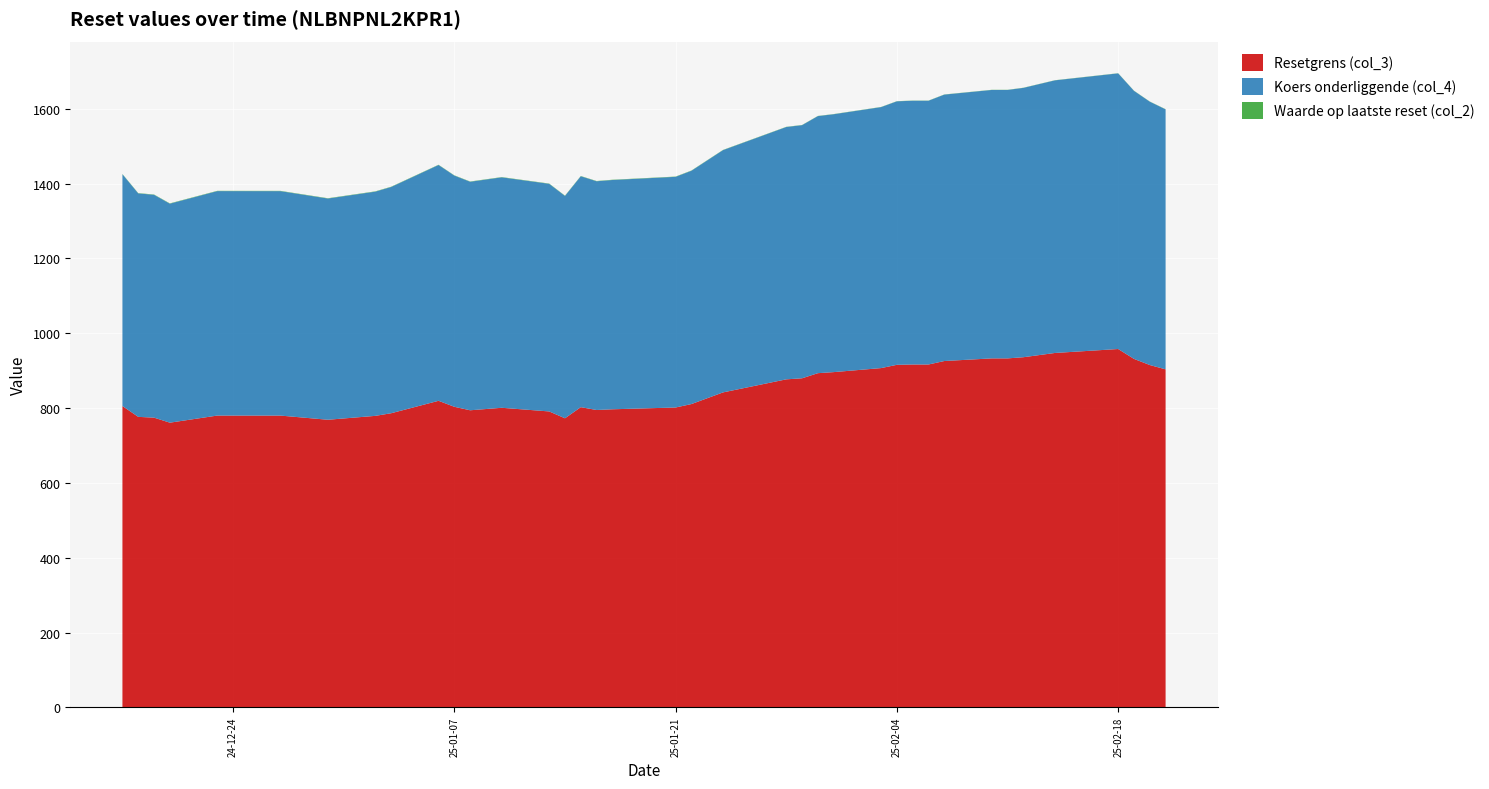

Reading left to right, what are all the values shown in this chart?

Resetgrens (col_3): 2024-12-17=805.3	2024-12-18=776.3	2024-12-19=774.2	2024-12-20=760.8	2024-12-23=779.8	2024-12-27=779.8	2024-12-30=768.6	2025-01-02=779.0	2025-01-03=786.0	2025-01-06=819.3	2025-01-07=803.3	2025-01-08=793.9	2025-01-10=800.6	2025-01-13=790.8	2025-01-14=772.5	2025-01-15=802.3	2025-01-16=794.7	2025-01-17=796.6	2025-01-21=801.4	2025-01-22=810.5	2025-01-24=841.7	2025-01-28=876.6	2025-01-29=879.4	2025-01-30=893.1	2025-01-31=895.9	2025-02-03=906.7	2025-02-04=915.4	2025-02-05=916.3	2025-02-06=916.3	2025-02-07=925.6	2025-02-10=932.6	2025-02-11=932.6	2025-02-12=935.7	2025-02-14=947.1	2025-02-18=957.7	2025-02-19=931.3	2025-02-20=914.9	2025-02-21=903.3
Koers onderliggende (col_4): 2024-12-17=619.4	2024-12-18=597.2	2024-12-19=595.6	2024-12-20=585.2	2024-12-23=599.9	2024-12-27=599.8	2024-12-30=591.2	2025-01-02=599.2	2025-01-03=604.6	2025-01-06=630.2	2025-01-07=617.9	2025-01-08=610.7	2025-01-10=615.9	2025-01-13=608.3	2025-01-14=594.2	2025-01-15=617.1	2025-01-16=611.3	2025-01-17=612.8	2025-01-21=616.5	2025-01-22=623.5	2025-01-24=647.5	2025-01-28=674.3	2025-01-29=676.5	2025-01-30=687.0	2025-01-31=689.2	2025-02-03=697.5	2025-02-04=704.2	2025-02-05=704.9	2025-02-06=704.9	2025-02-07=712.0	2025-02-10=717.4	2025-02-11=717.4	2025-02-12=719.8	2025-02-14=728.6	2025-02-18=736.7	2025-02-19=716.4	2025-02-20=703.8	2025-02-21=694.8
Waarde op laatste reset (col_2): 2024-12-17=0.7	2024-12-18=0.8	2024-12-19=0.8	2024-12-20=0.8	2024-12-23=0.8	2024-12-27=0.8	2024-12-30=0.8	2025-01-02=0.8	2025-01-03=0.8	2025-01-06=0.7	2025-01-07=0.7	2025-01-08=0.7	2025-01-10=0.7	2025-01-13=0.7	2025-01-14=0.8	2025-01-15=0.7	2025-01-16=0.7	2025-01-17=0.7	2025-01-21=0.7	2025-01-22=0.7	2025-01-24=0.6	2025-01-28=0.5	2025-01-29=0.5	2025-01-30=0.5	2025-01-31=0.5	2025-02-03=0.5	2025-02-04=0.5	2025-02-05=0.5	2025-02-06=0.5	2025-02-07=0.5	2025-02-10=0.4	2025-02-11=0.4	2025-02-12=0.4	2025-02-14=0.4	2025-02-18=0.4	2025-02-19=0.5	2025-02-20=0.5	2025-02-21=0.5